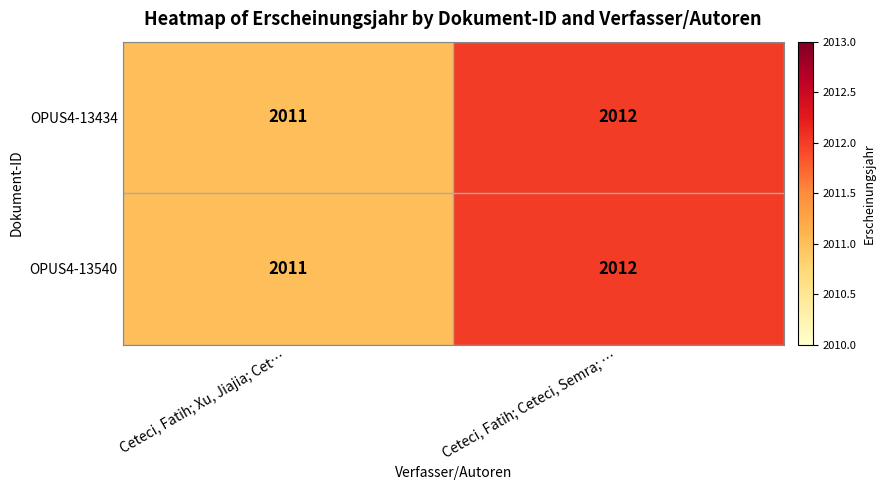

How many series are shown in this chart?

2